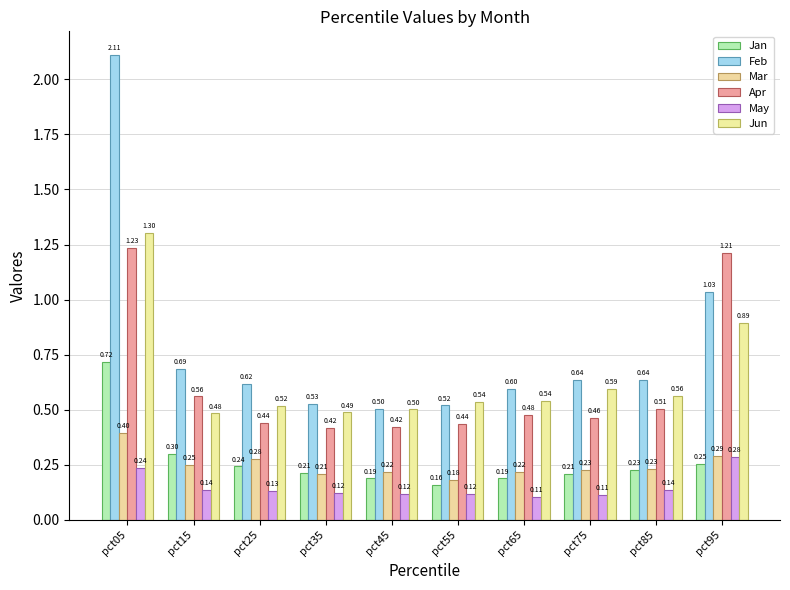

What is the greatest value displayed?

2.1